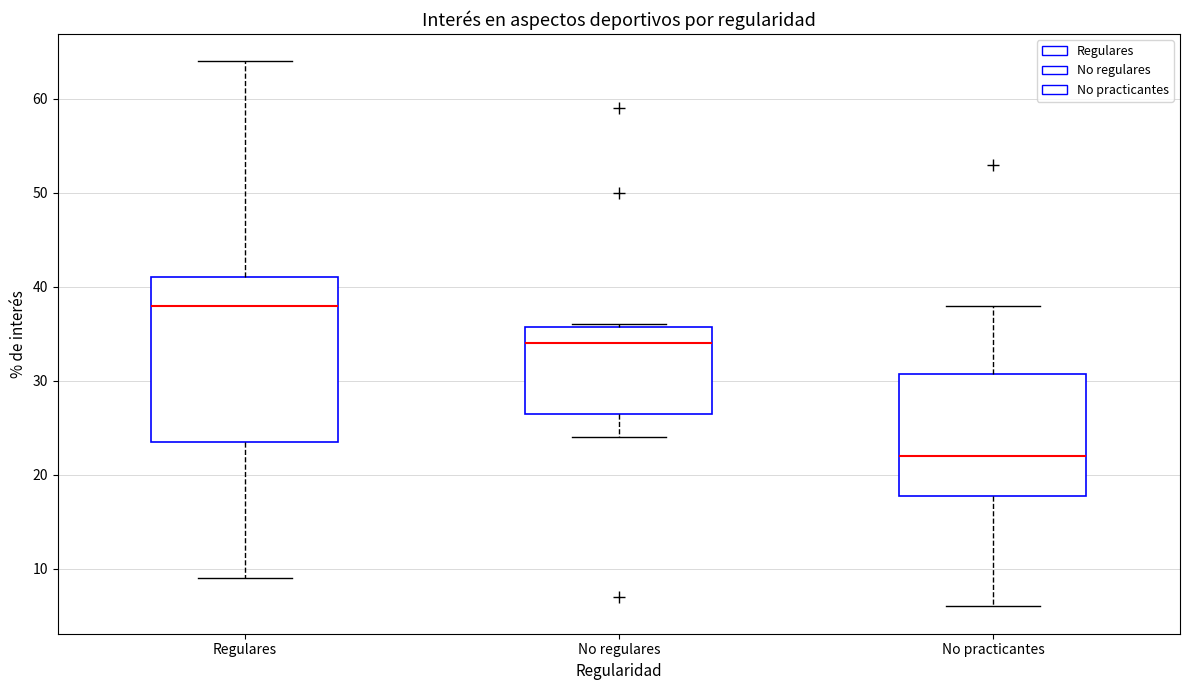

Which box has the highest median line?

Regulares